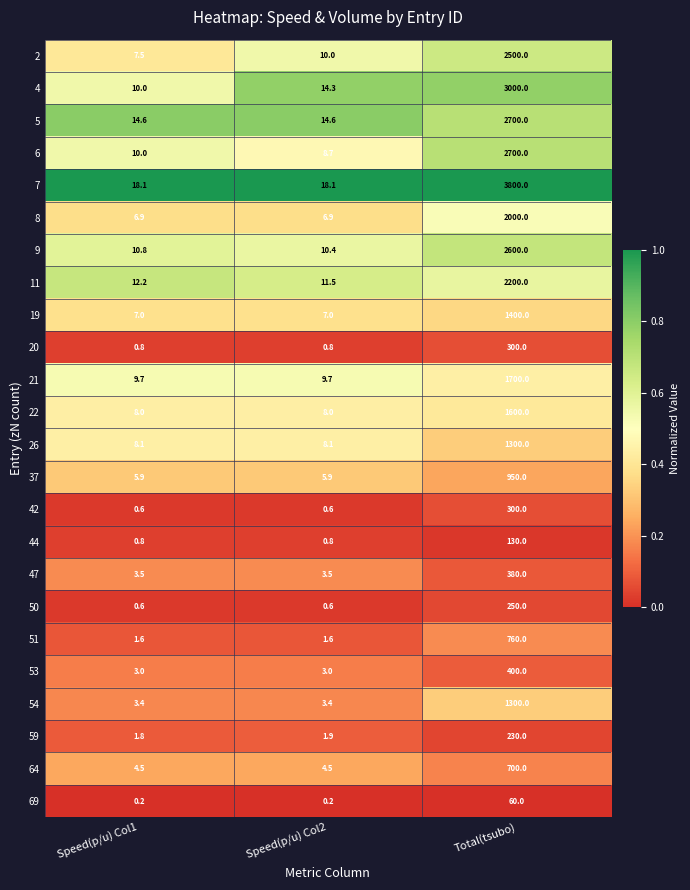

Which series changed the most between Speed(p/u) Col1 and Speed(p/u) Col2?

4